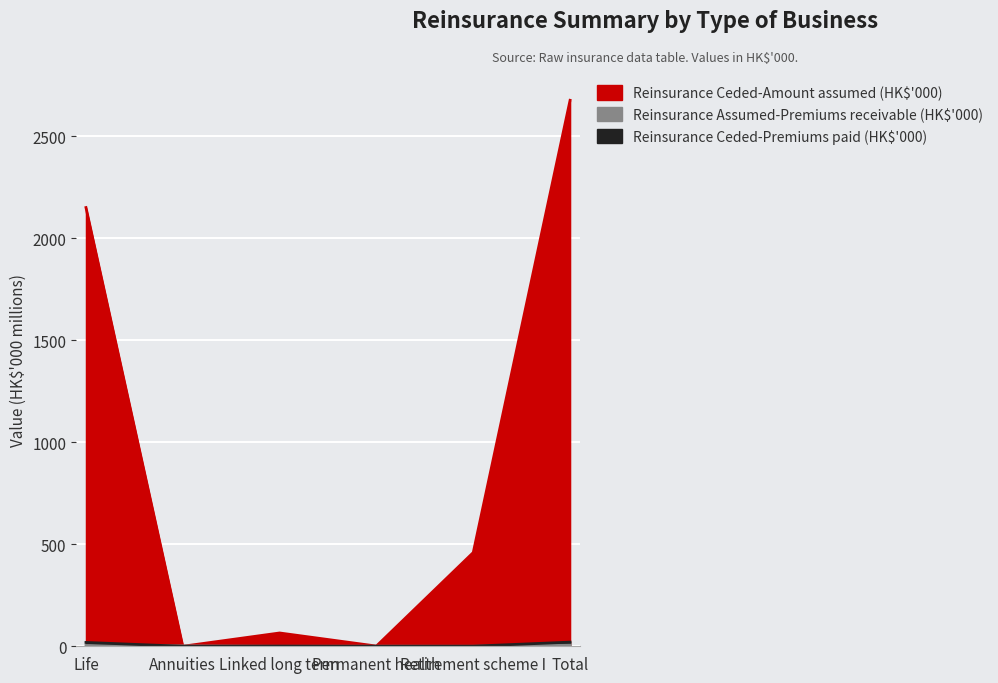

Count the number of categories in the chart.

6